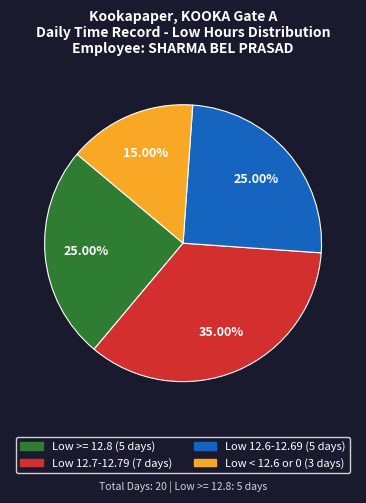

Is there any slice that represents more than half of the pie?

No